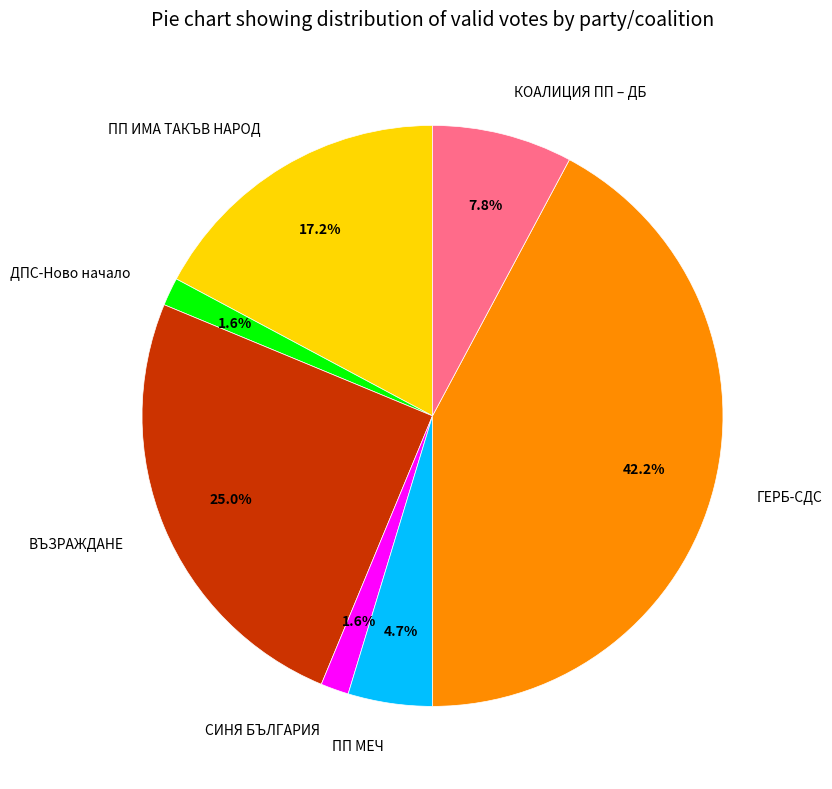

How much of the chart is everything except ДПС-Ново начало?

98.4%